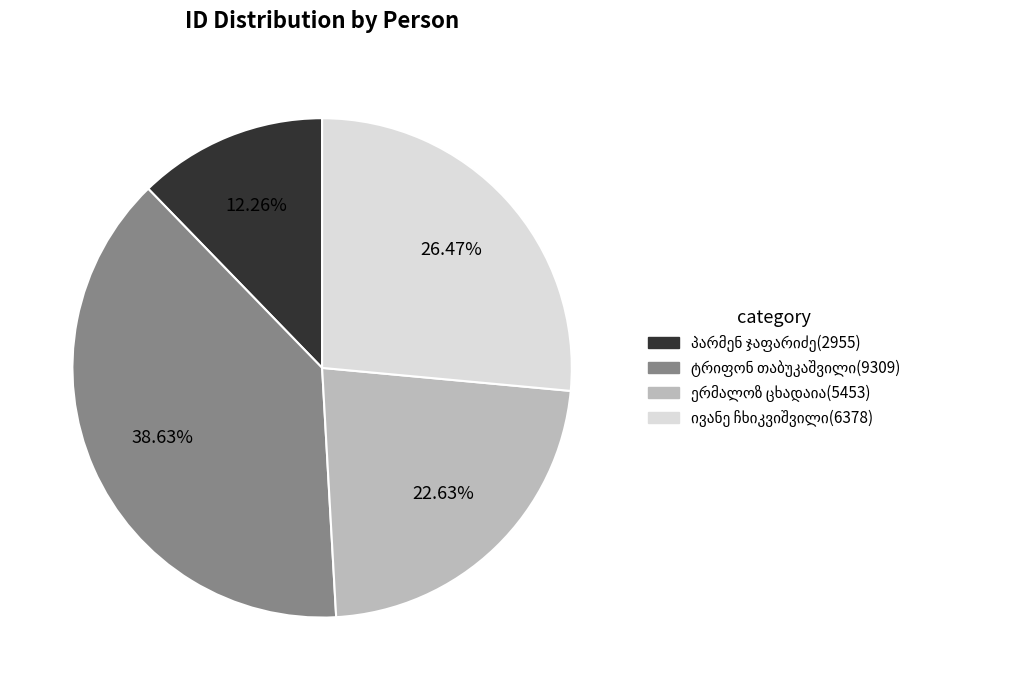

Is there any slice that represents more than half of the pie?

No